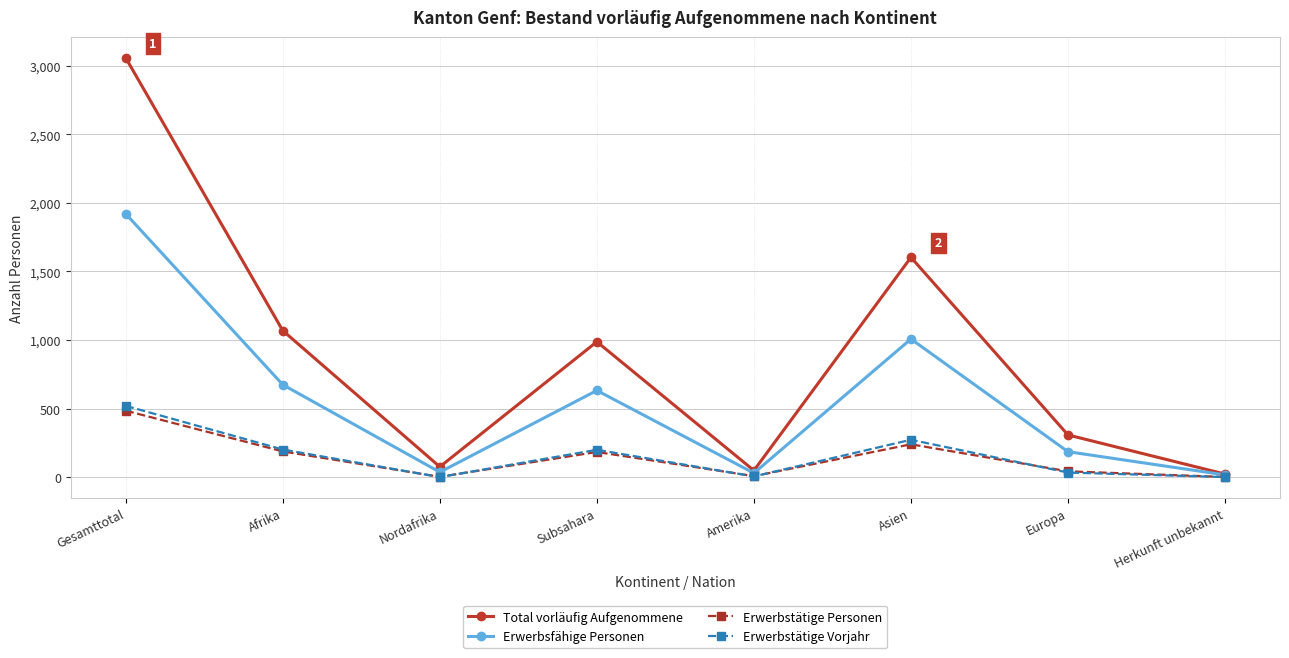

What is the spread (max minus min) of values at Subsahara?

803